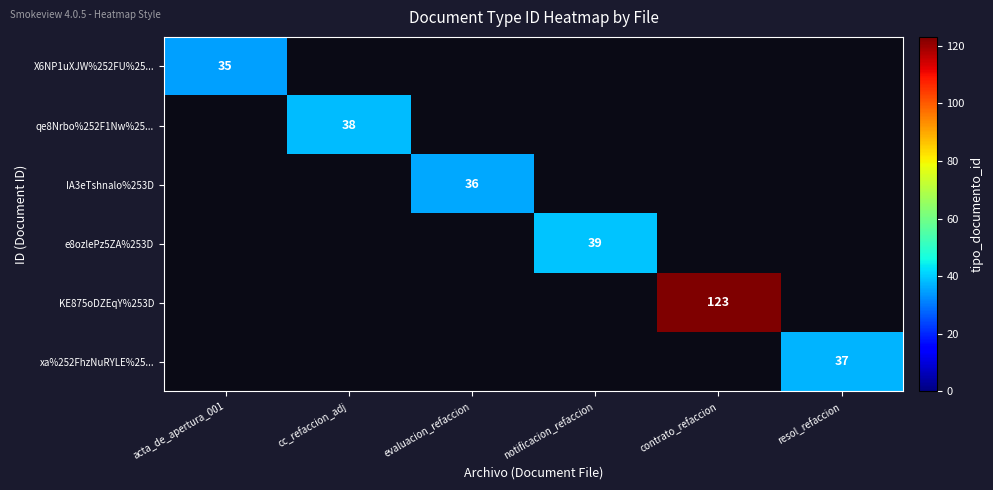

Is it true that X6NP1uXJW%252FU%25... equals 62 at acta_de_apertura_001?

False